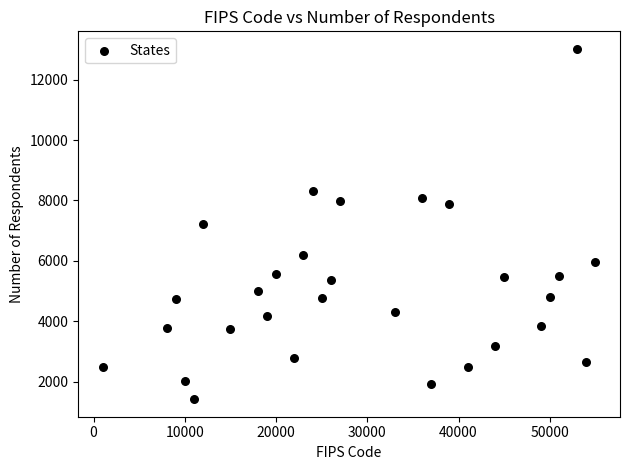

What is the range of X values (max minus min)?

54000